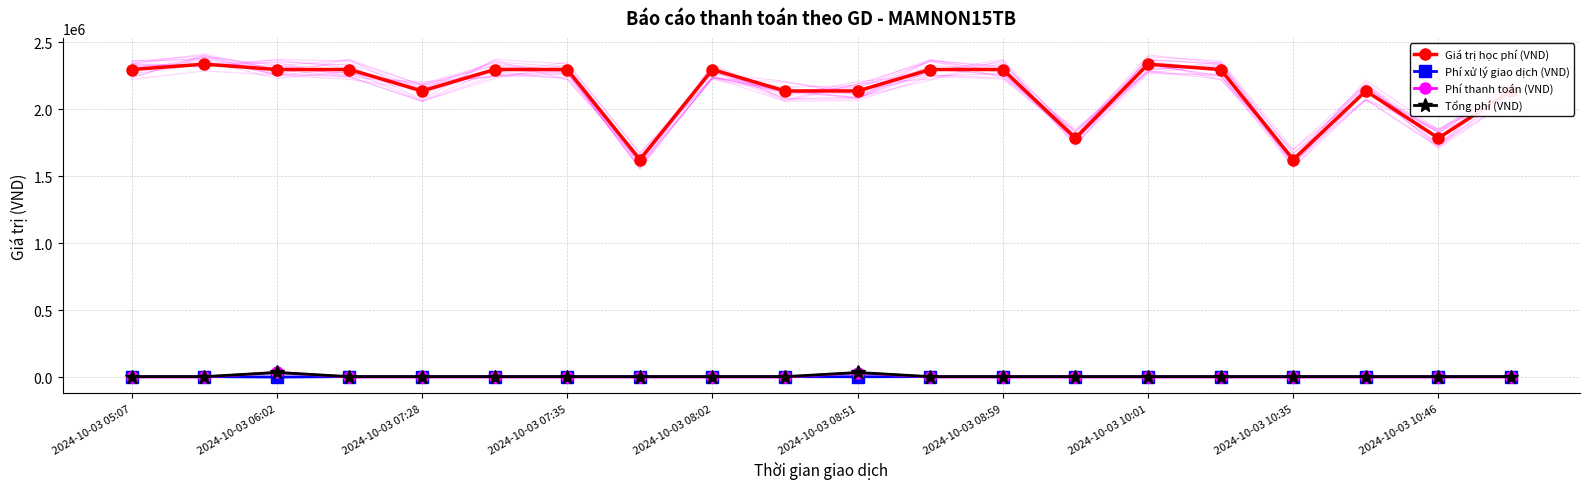

True or false: Giá trị học phí (VND) has more than 0 interior local peaks.

True